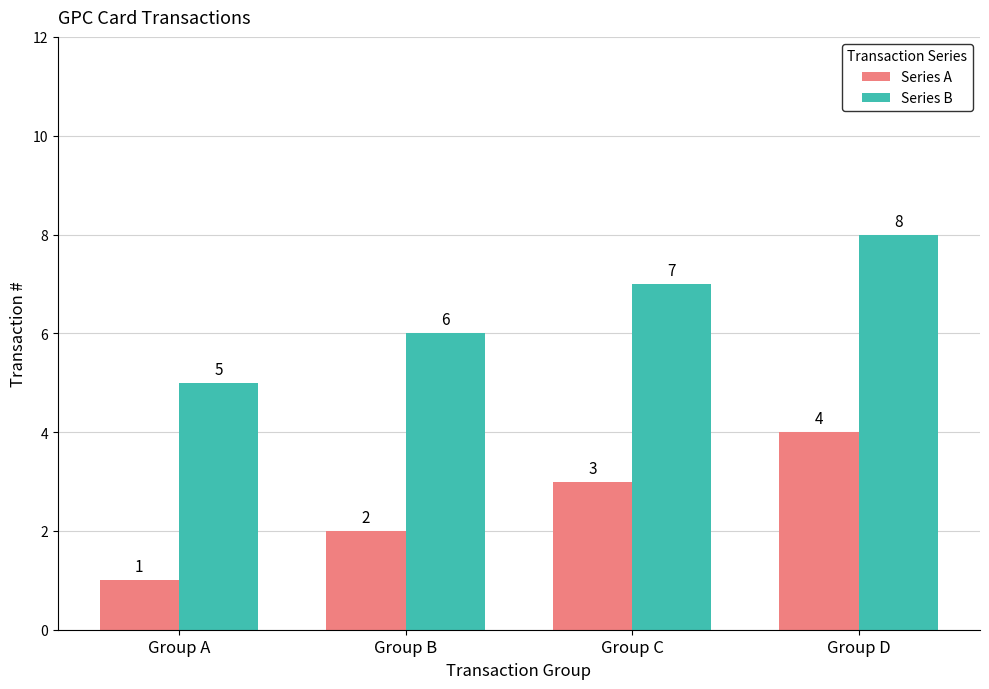

Is the value of Series A at Group C greater than the value of Series B at Group B?

No